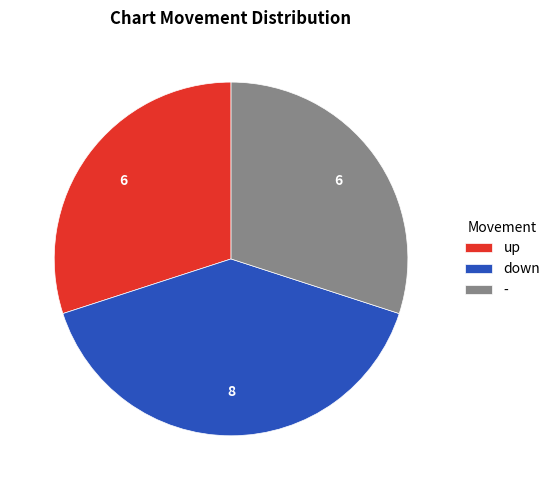

What is the ratio of the value at down to the value at up?

1.3